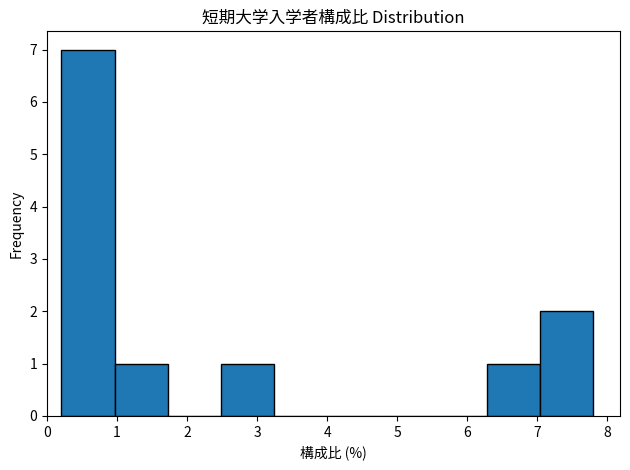

Reading left to right, transcribe this chart: for each bar, give the range it covers on the x-axis and its height. Neither the bar edges nor the heights are printed on the chart, so give them approximately, as read against the axes.

0.2 to 1.0: 7
1.0 to 1.7: 1
1.7 to 2.5: 0
2.5 to 3.2: 1
3.2 to 4.0: 0
4.0 to 4.8: 0
4.8 to 5.5: 0
5.5 to 6.3: 0
6.3 to 7.0: 1
7.0 to 7.8: 2